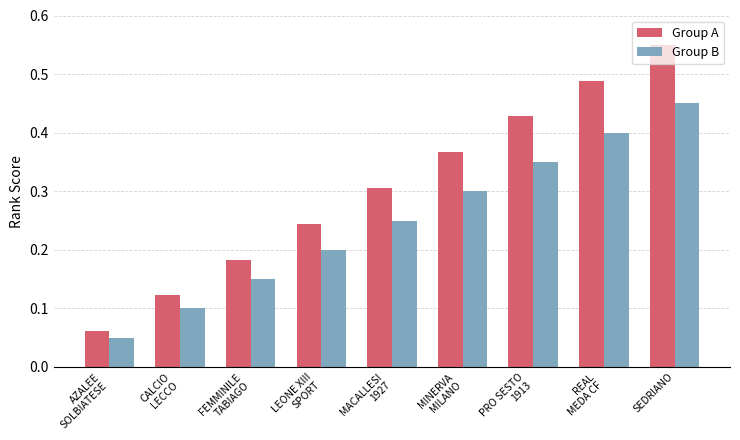

What is the difference between the second highest and second lowest values in the Group B series?

0.3